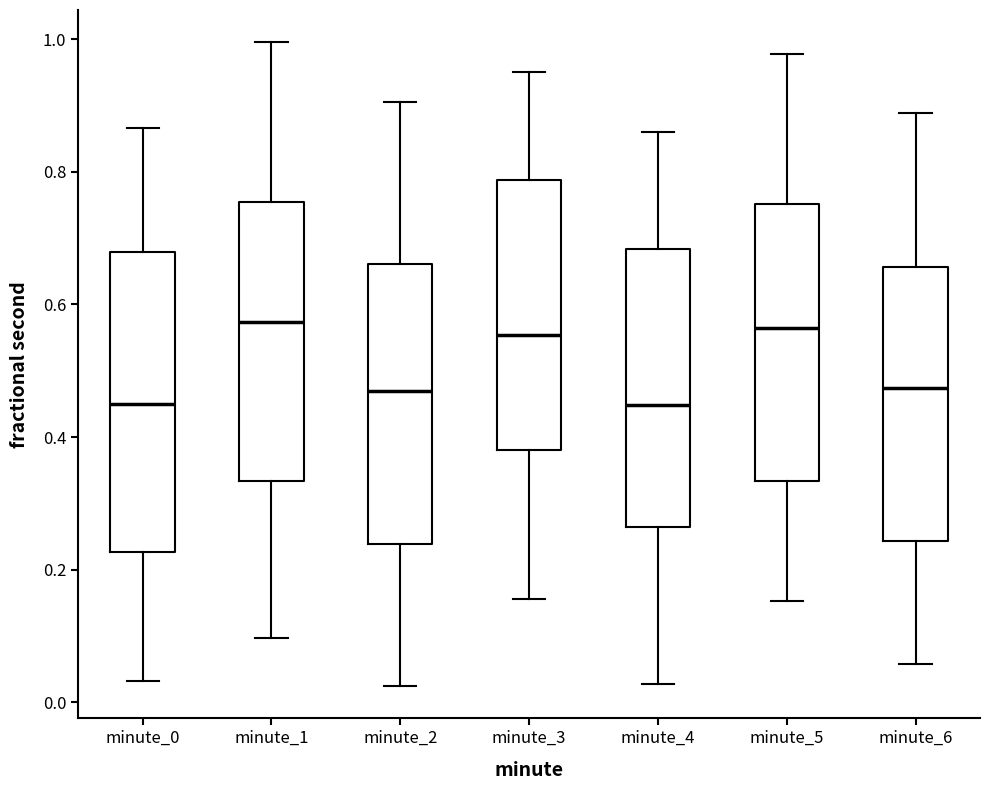

Comparing the boxes themselves (not the whiskers), which one is the tallest?

minute_0